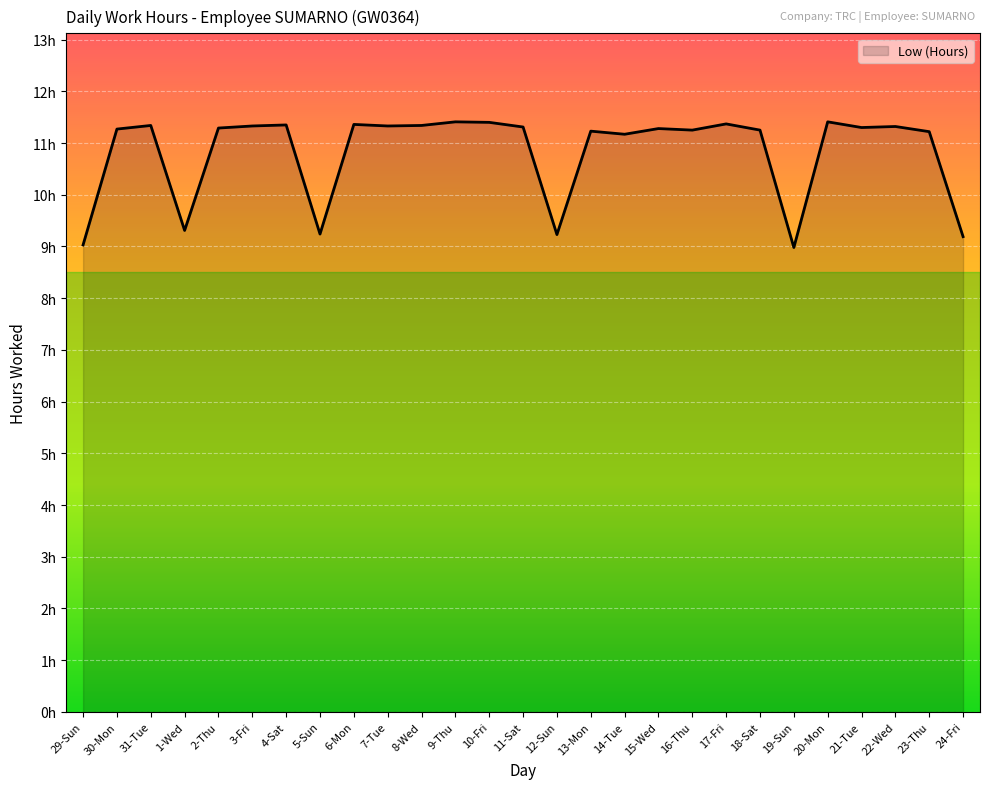

Which category has the highest value across all series?

9-Thu